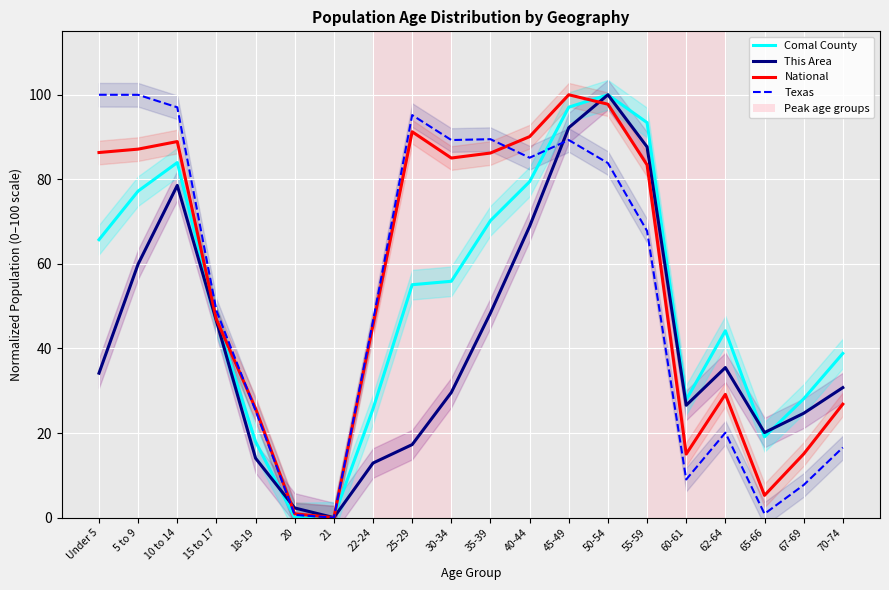

How many data points does each series have?

20